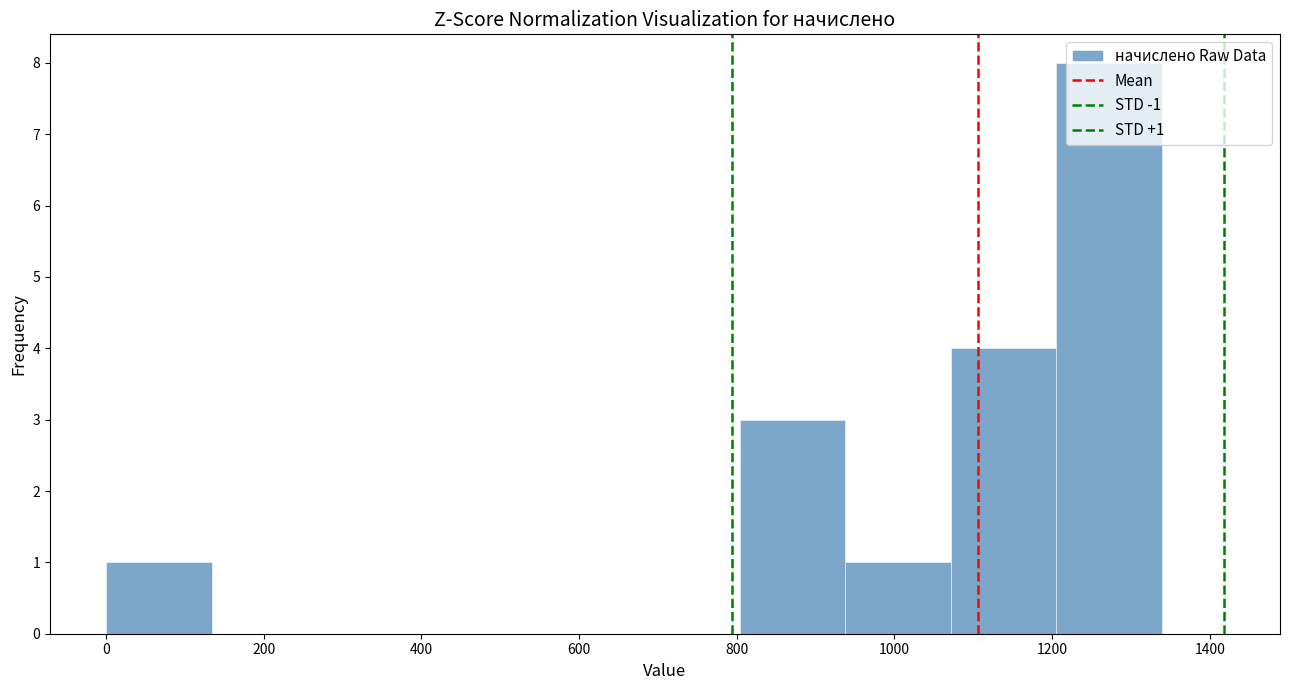

Over which range of the x-axis is the bar tallest?

1200 to 1340